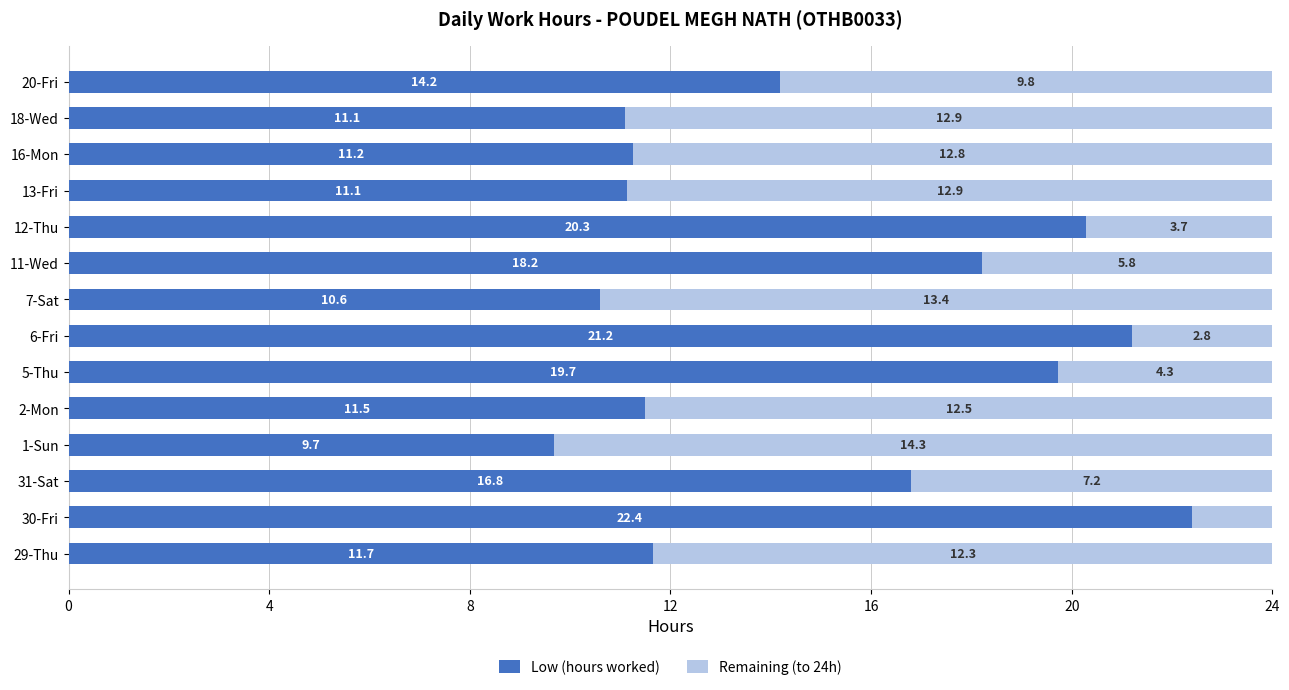

How many series are shown in this chart?

2